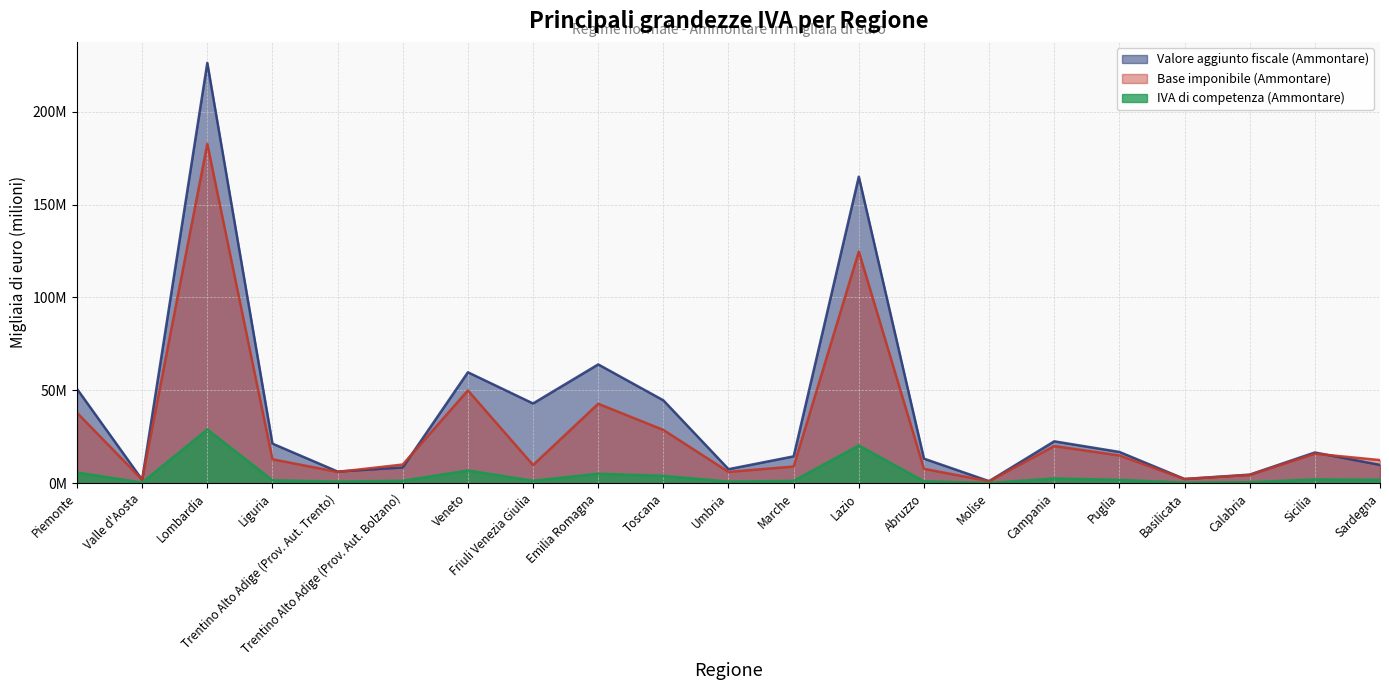

Where is Valore aggiunto fiscale (Ammontare) nearest to the value 113?

Emilia Romagna